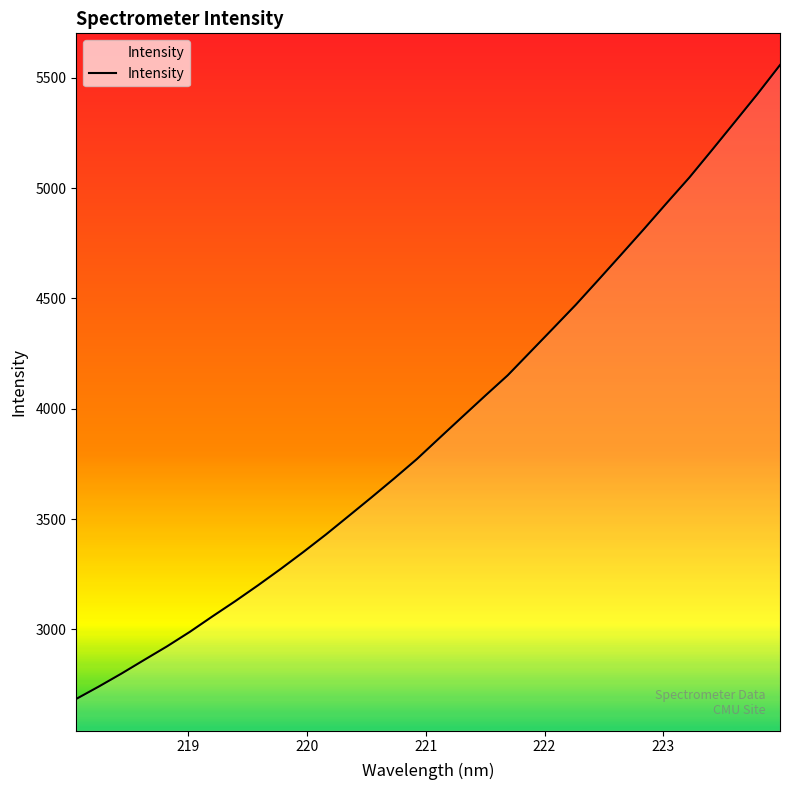

What is the greatest value displayed?

5557.9